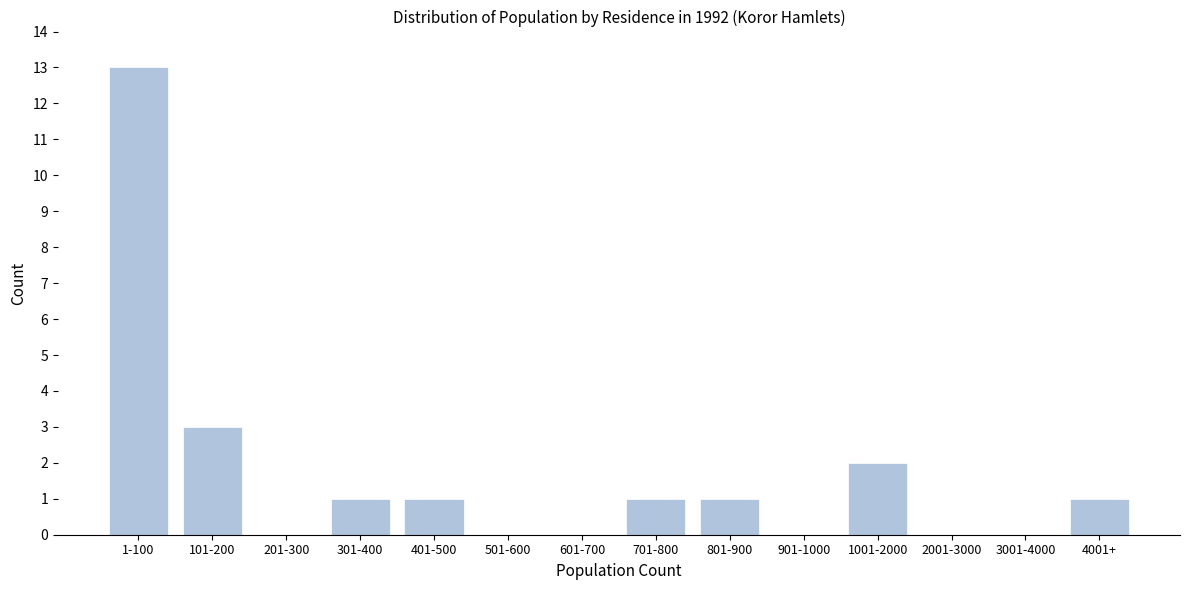

Reading right to left, extract all data points from this chart.

4001+=1	3001-4000=0	2001-3000=0	1001-2000=2	901-1000=0	801-900=1	701-800=1	601-700=0	501-600=0	401-500=1	301-400=1	201-300=0	101-200=3	1-100=13